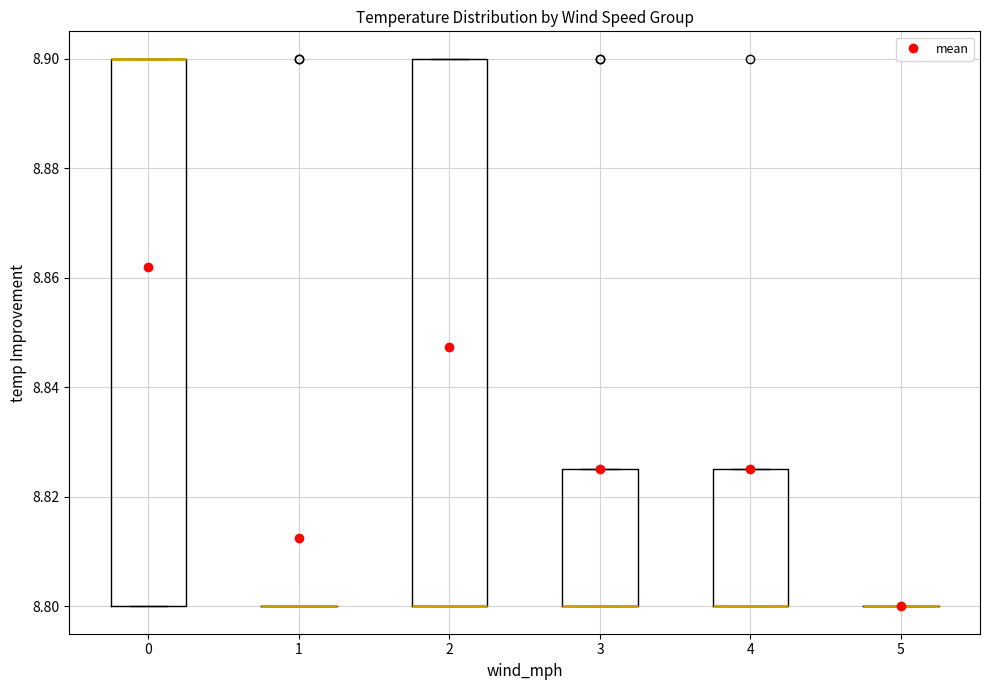

Reading left to right, transcribe this box plot: for each box, give where its median line is, the range the box spans, and where its two whiskers end, as read against the y-axis. The values are not printed on the chart, so give them approximately, as read against the axis.

0: median 8.900 (drawn on the box's upper edge), box 8.800 to 8.900, whiskers 8.800 to 8.900
1: box collapsed to a line at 8.800, whiskers 8.800 to 8.800
2: median 8.800 (drawn on the box's lower edge), box 8.800 to 8.900, whiskers 8.800 to 8.900
3: median 8.800 (drawn on the box's lower edge), box 8.800 to 8.826, whiskers 8.800 to 8.826
4: median 8.800 (drawn on the box's lower edge), box 8.800 to 8.826, whiskers 8.800 to 8.826
5: box collapsed to a line at 8.800, whiskers 8.800 to 8.800